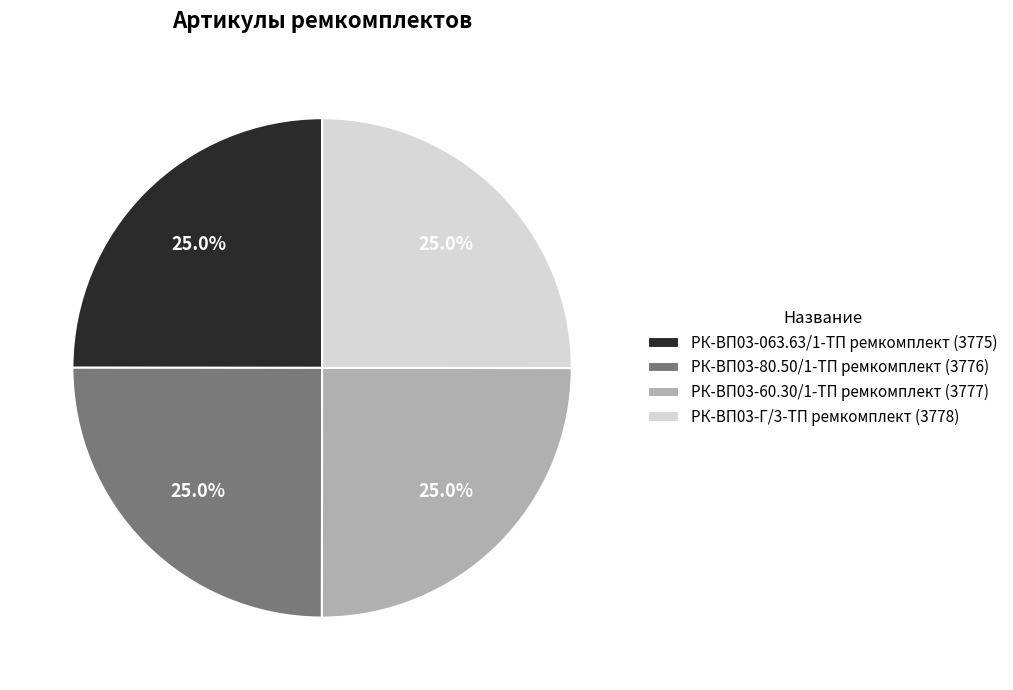

What is the total percentage of РК-ВП03-063.63/1-ТП ремкомплект (3775) and РК-ВП03-80.50/1-ТП ремкомплект (3776)?

50.0%